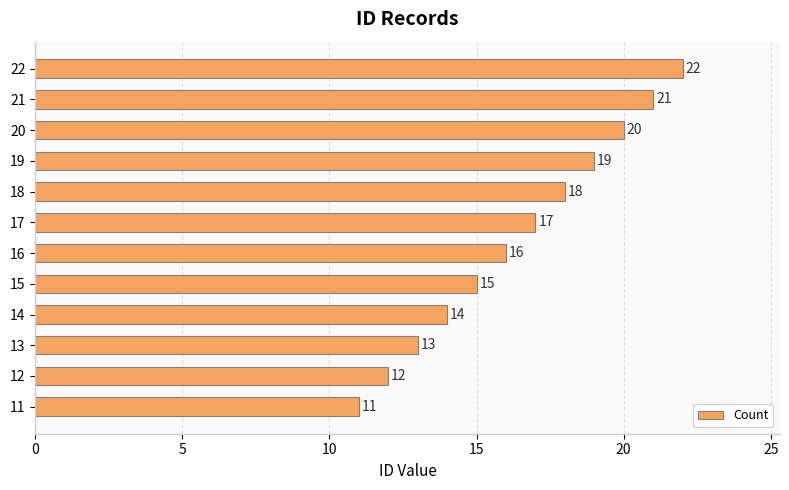

At which label is the value closest to 16?

16